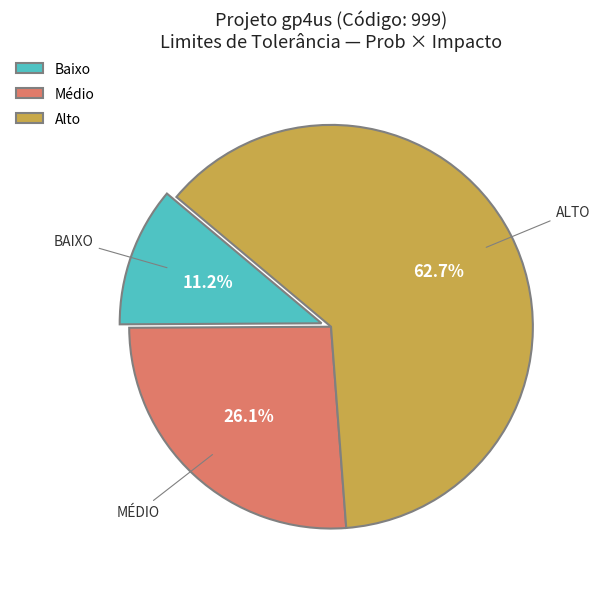

Which slice is the largest?

Alto